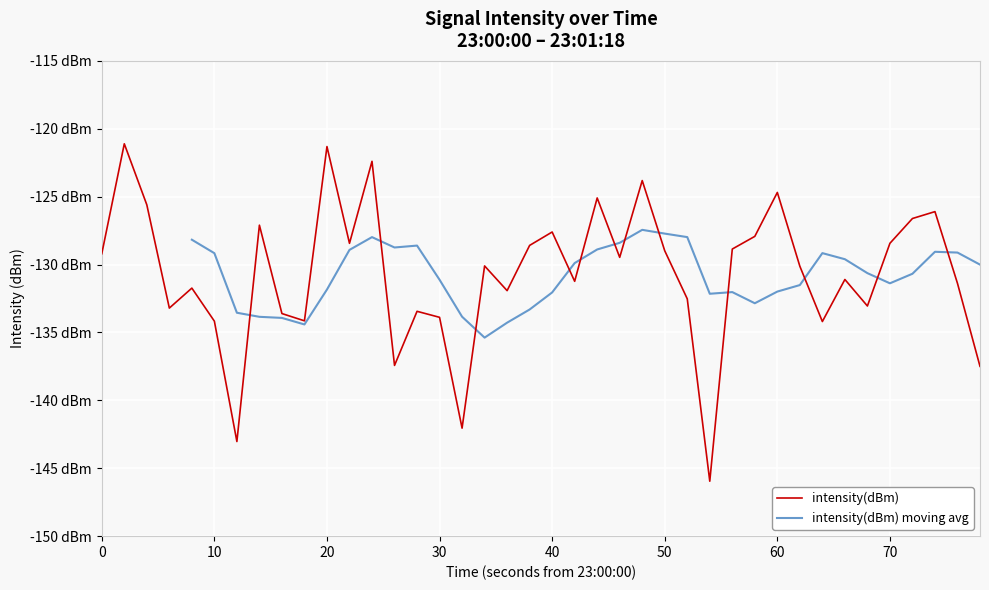

What is the smallest value displayed?

-146.0